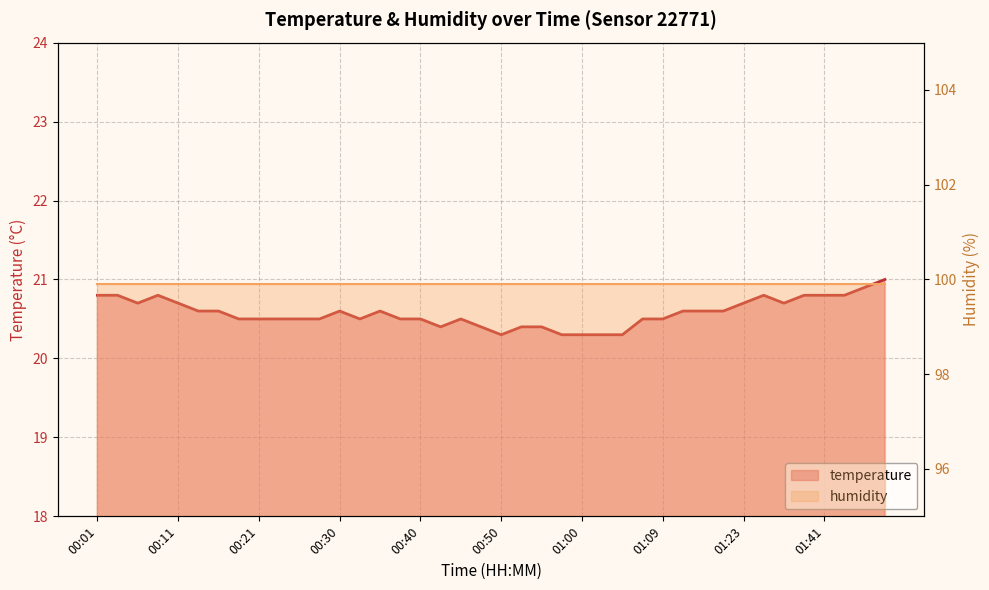

The value at 01:44 is 9.6. True or false?

False